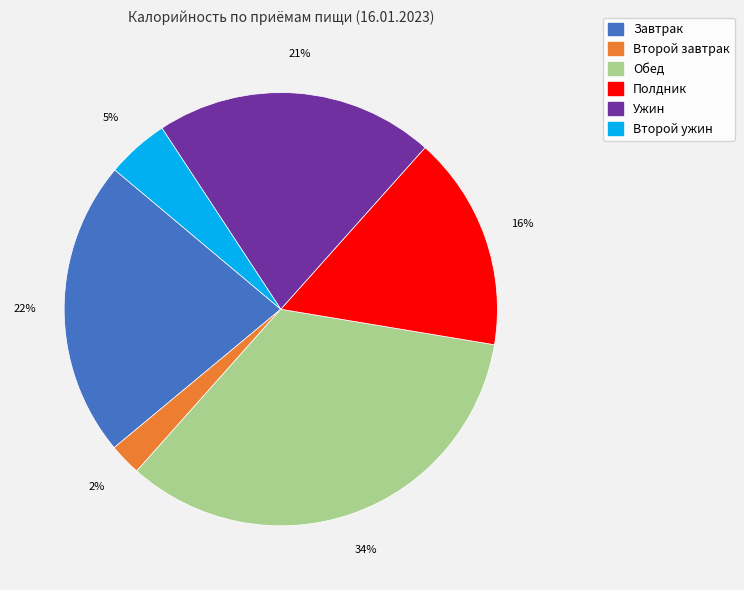

Count the number of slices in the pie.

6